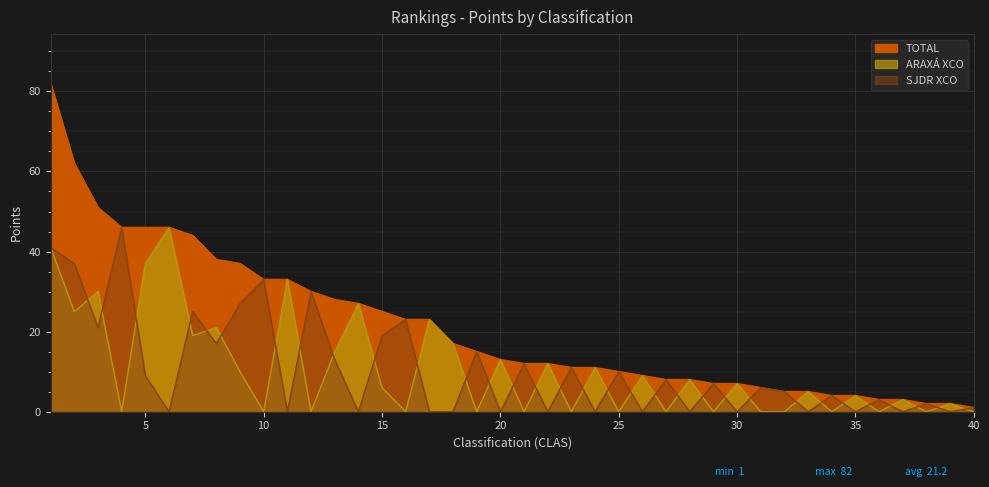

Which label corresponds to the smallest value in the chart?

4